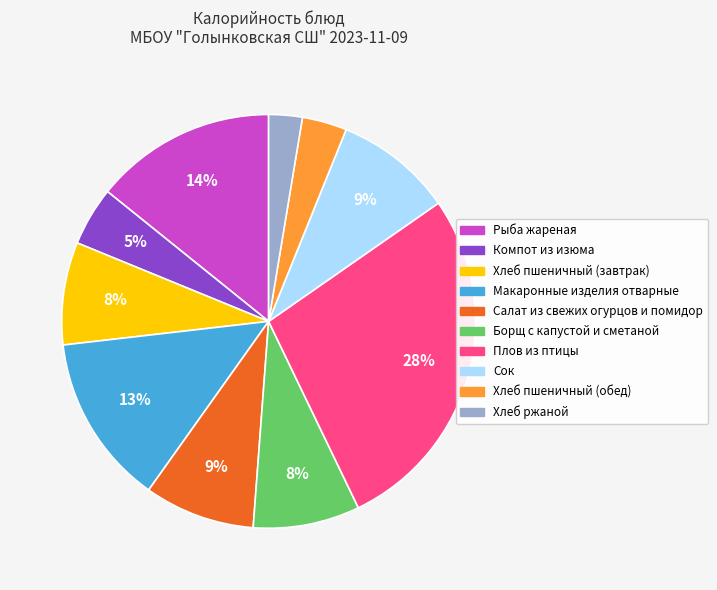

How many segments does this pie chart have?

10